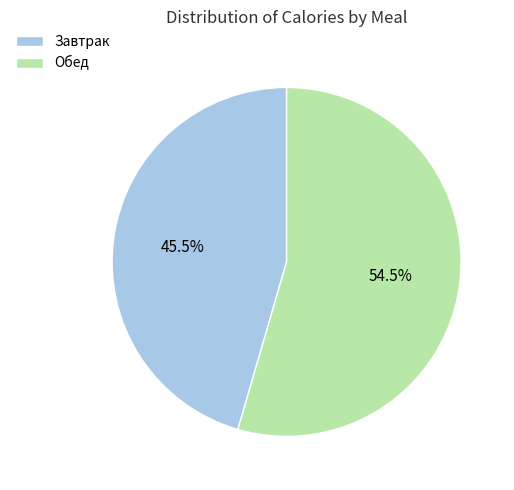

To the nearest percent, what is the difference between the largest and smallest slice percentages?

9%